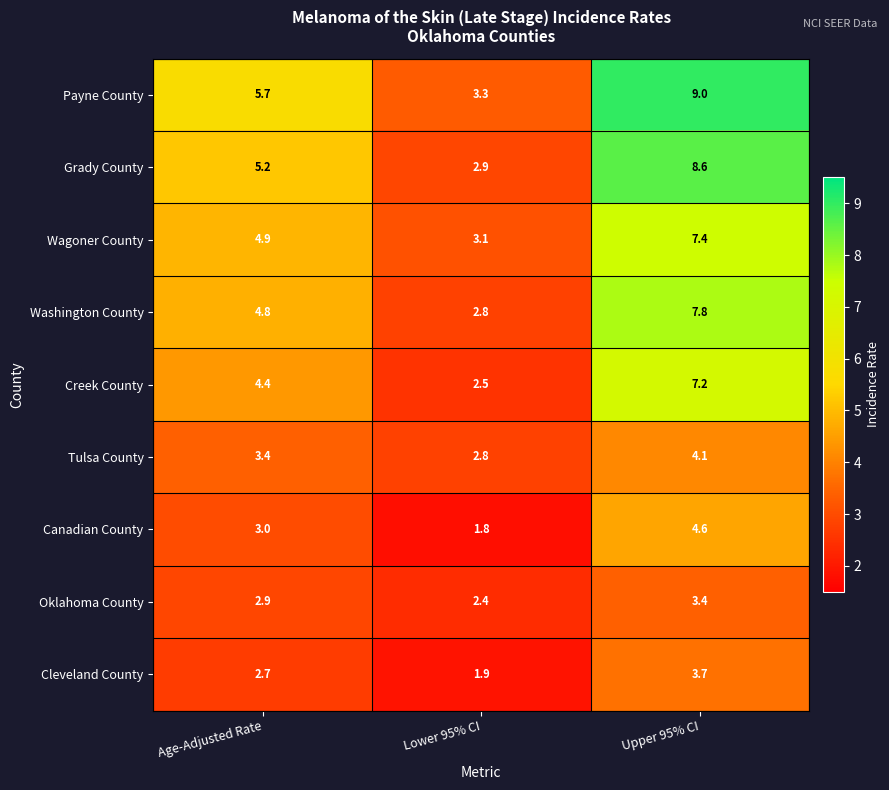

How many data points does each series have?

3